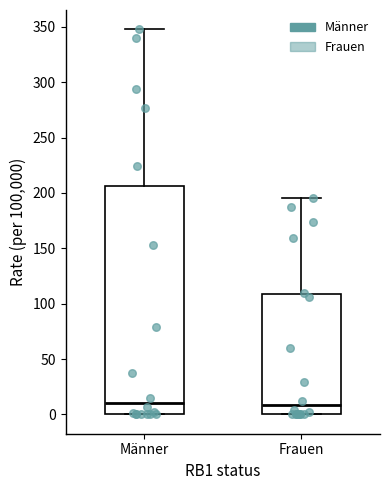

Reading left to right, transcribe this box plot: for each box, give where its median line is, the range the box spans, and where its two whiskers end, as read against the y-axis. The values are not printed on the chart, so give them approximately, as read against the axis.

Männer: median 10, box 0 to 205, whiskers 0 to 350
Frauen: median 10, box 0 to 110, whiskers 0 to 195